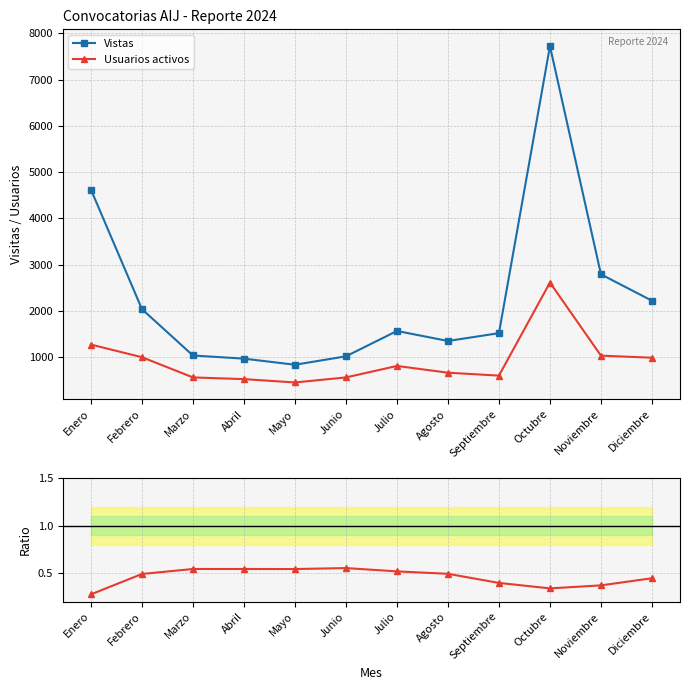

What is the label of the 6th point from the left?

Junio